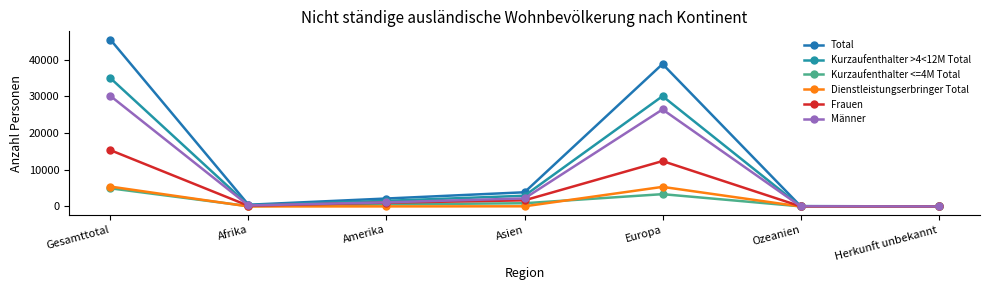

What position from the right is Ozeanien?

2